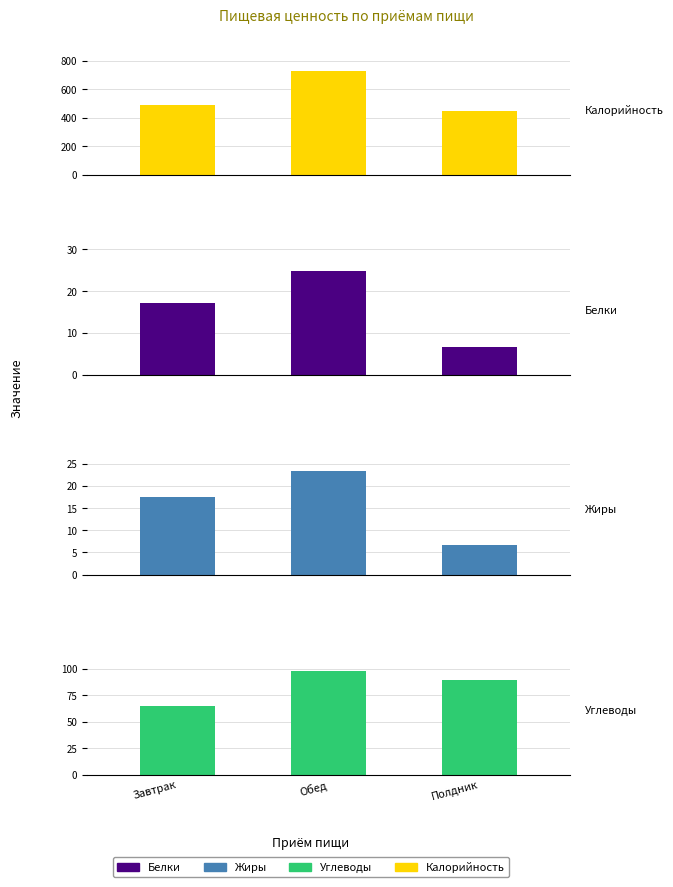

What is the average value of the Углеводы series?

84.0